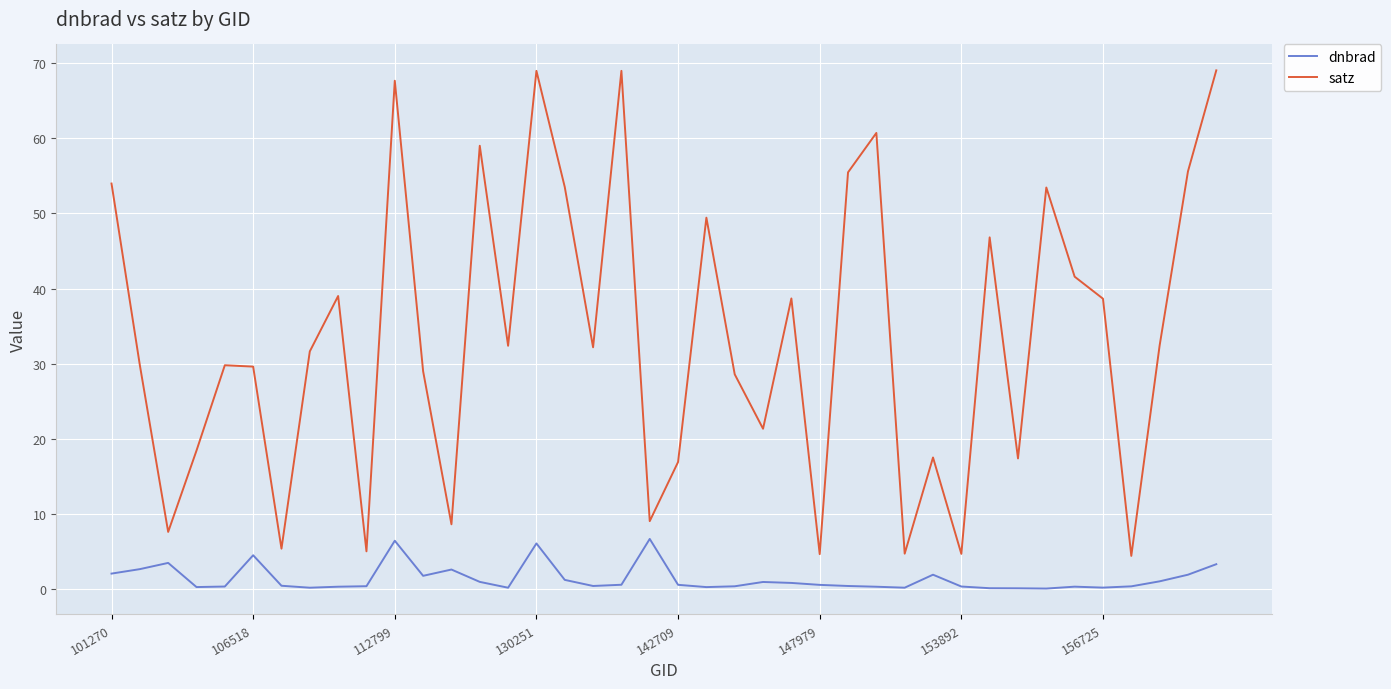

True or false: satz and dnbrad cross at least once.

False